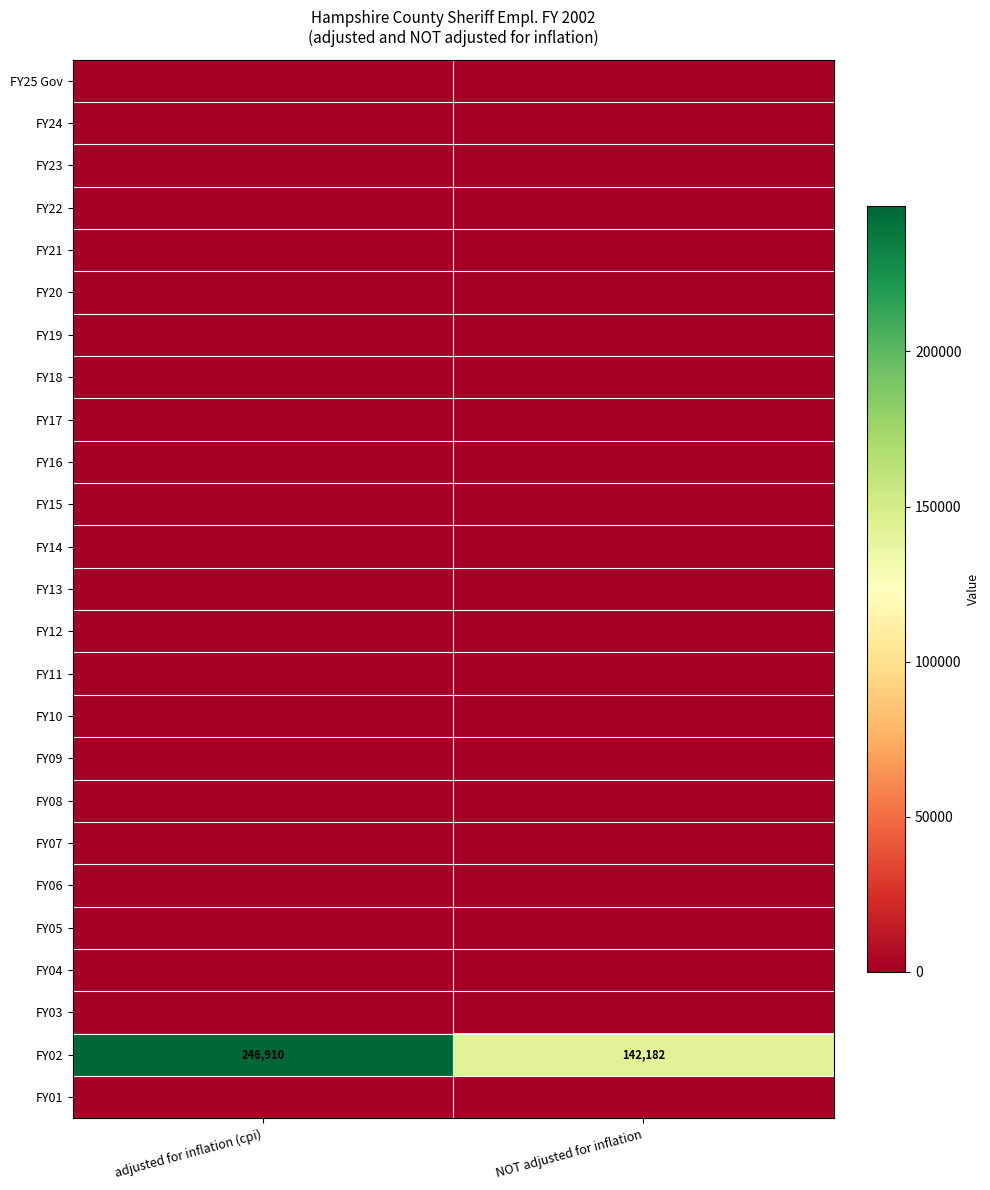

At which category is the sum across all series the highest?

adjusted for inflation (cpi)